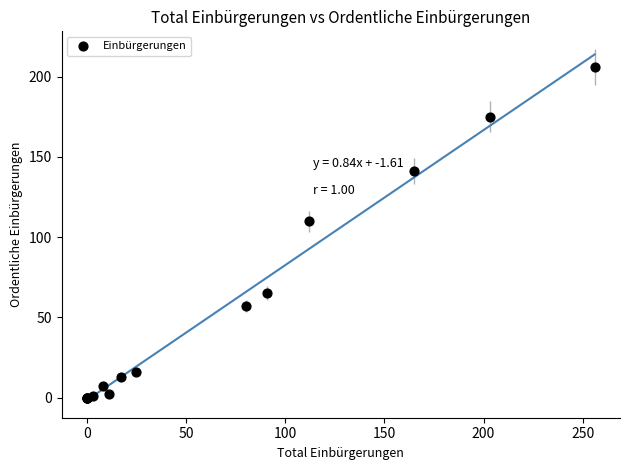

What Y value in the scatter plot is closest to 103?

110